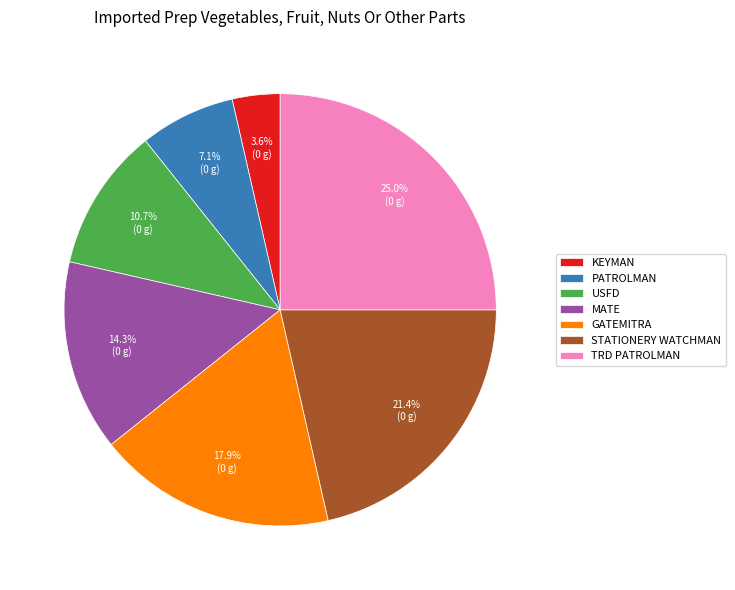

Count the number of slices in the pie.

7